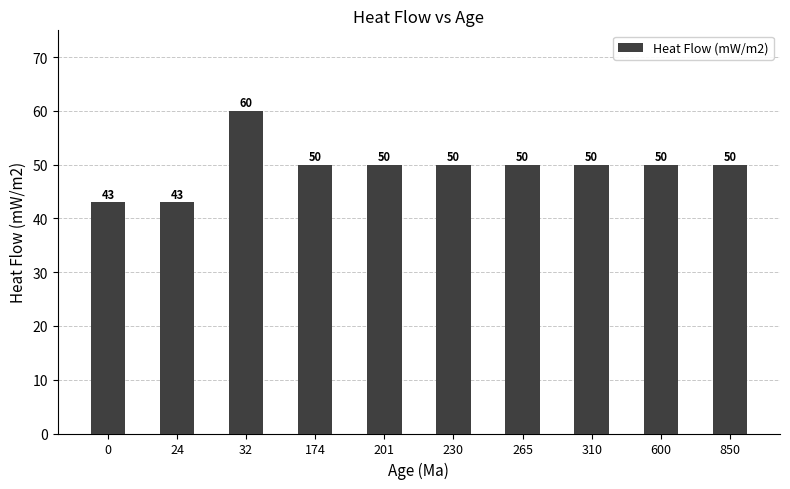

Which category has the highest value across all series?

32